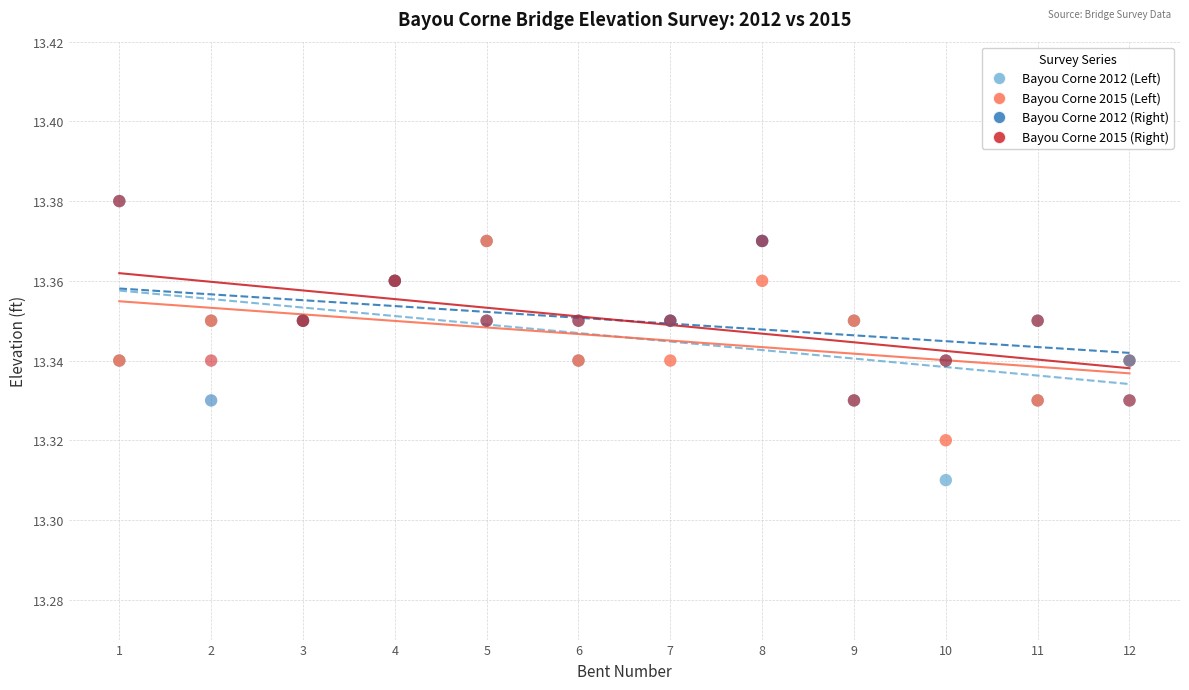

What are all the series names shown in the legend?

Bayou Corne 2012 (Left), Bayou Corne 2015 (Left), Bayou Corne 2012 (Right), Bayou Corne 2015 (Right)